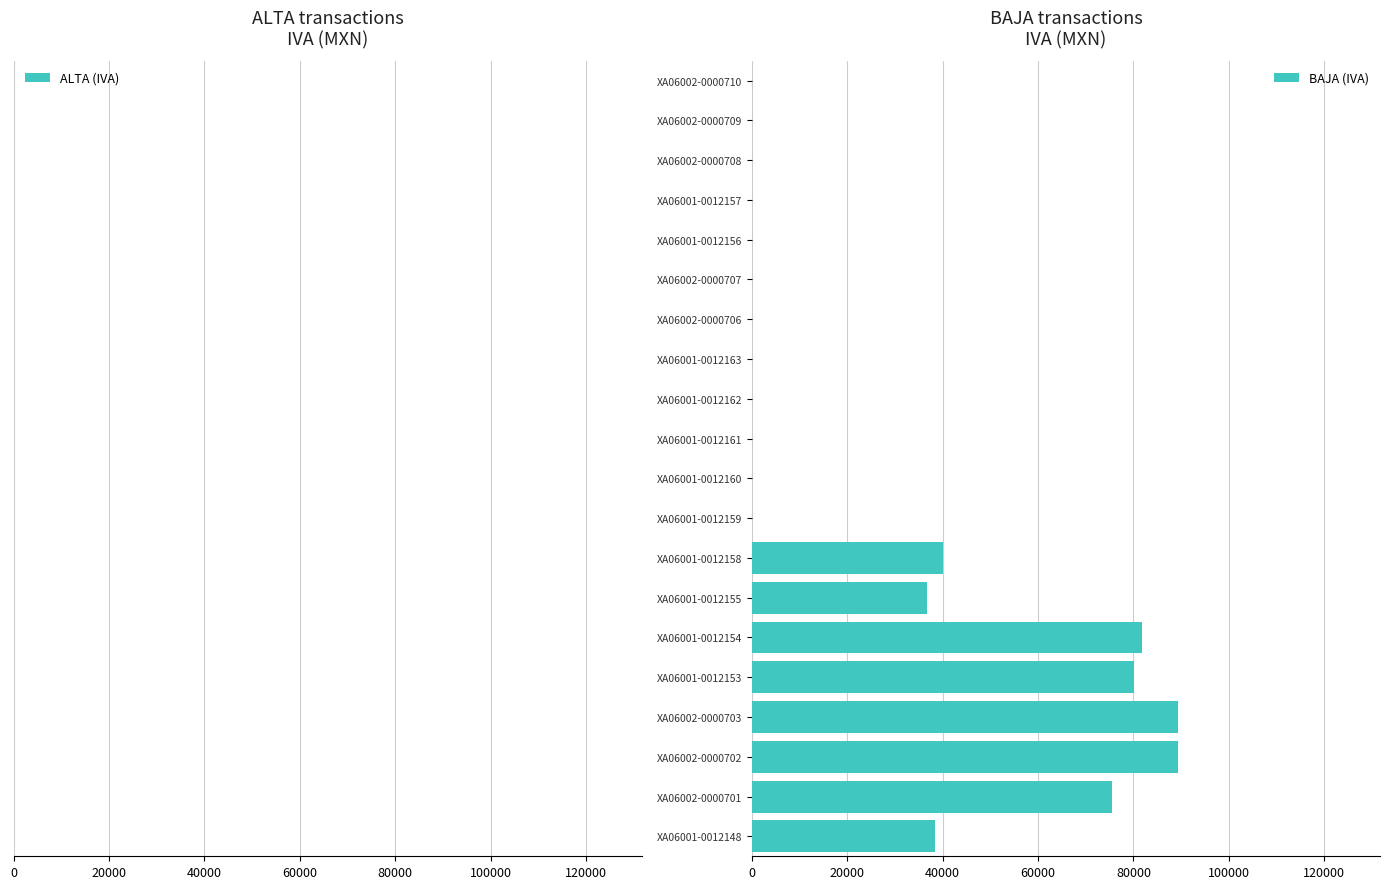

Rank the series by their average value, from highest to lowest.

BAJA (IVA), ALTA (IVA)